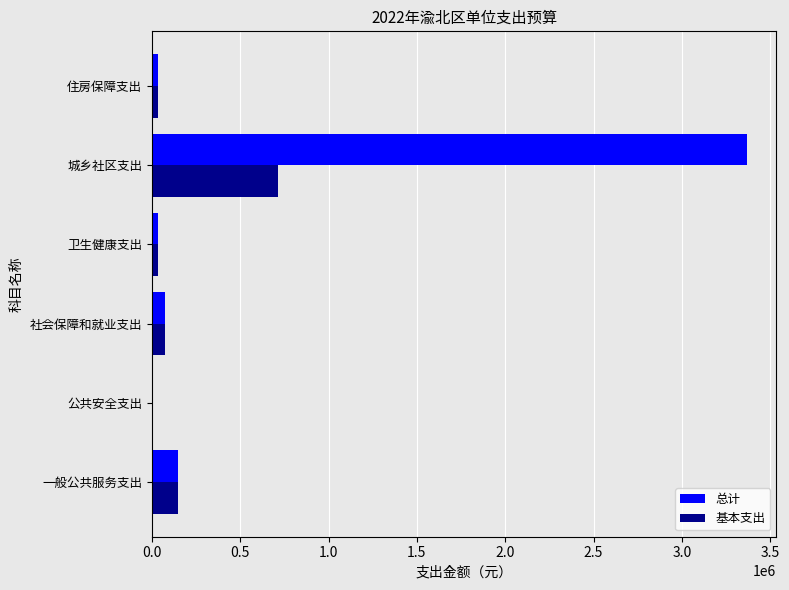

Which series has the largest total across all categories?

总计